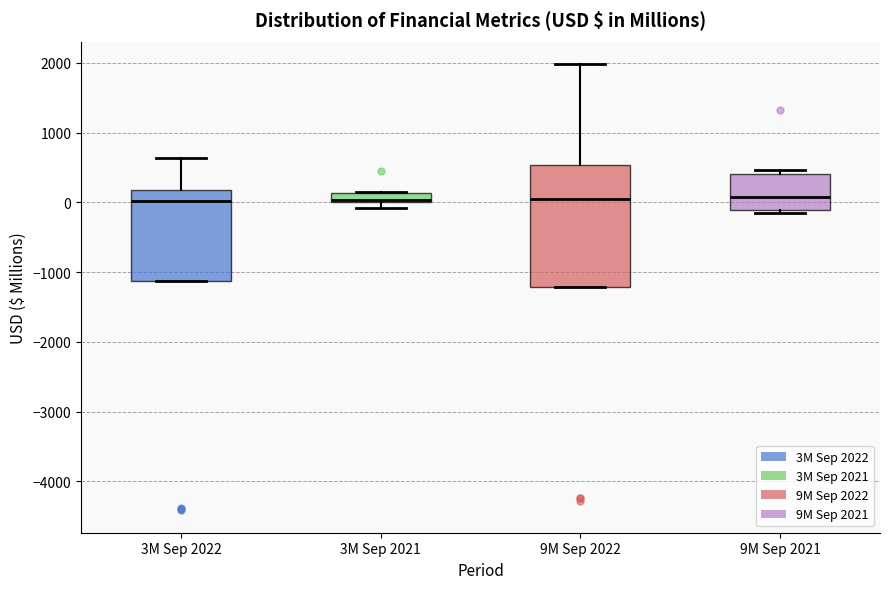

Where is the lower edge of the box for 9M Sep 2021 on the y-axis? The values are not printed on the chart, so give them approximately, as read against the axis.

-100